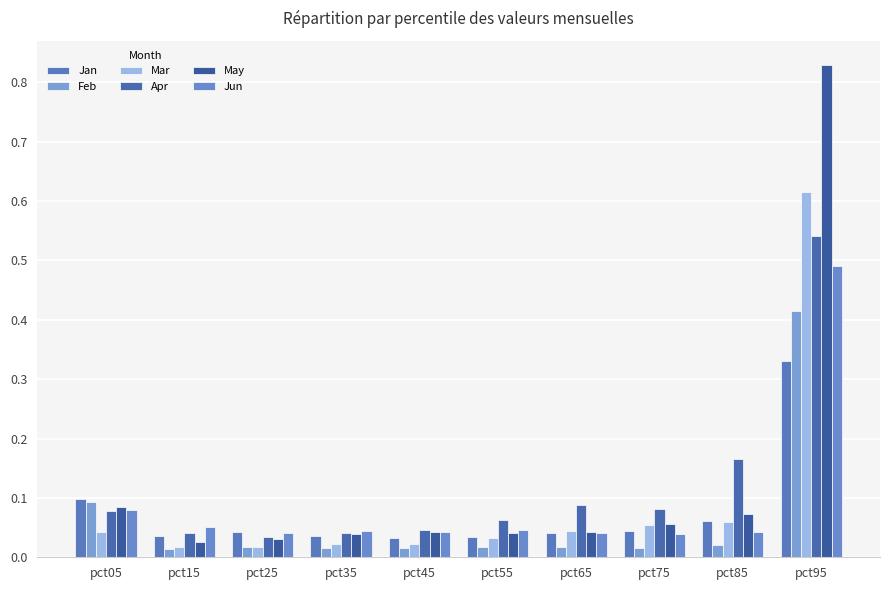

How many bars are there in each group?

6